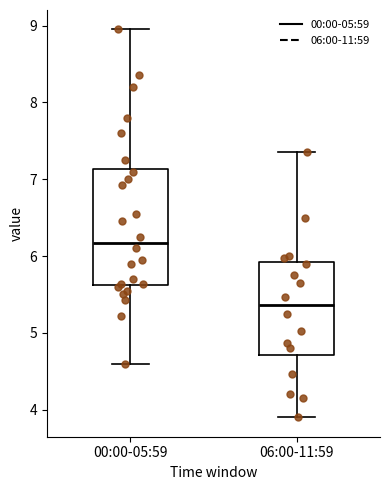

Which box is the tallest, from its lower edge to its upper edge?

00:00-05:59